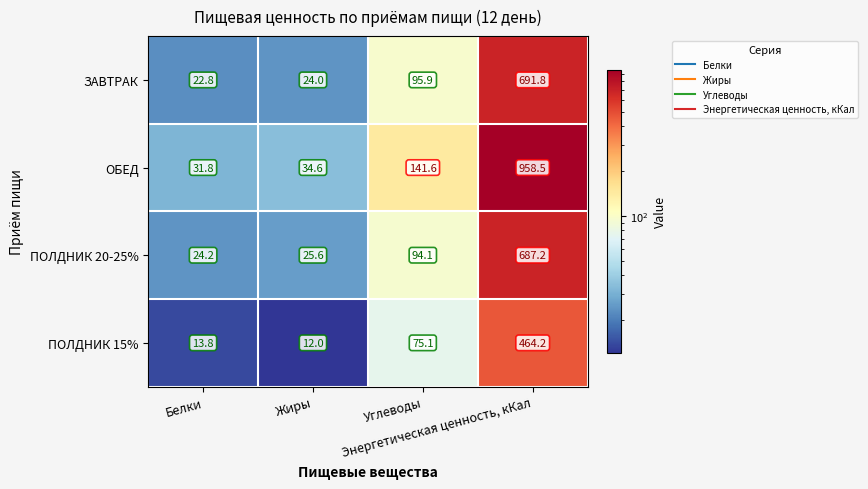

What is the lowest value of the ОБЕД series?

31.8